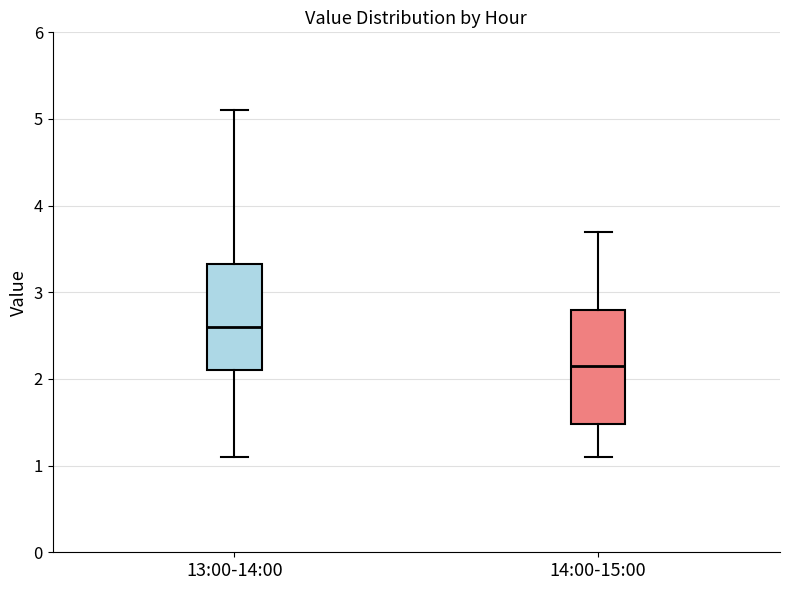

Which box has the lowest median line?

14:00-15:00